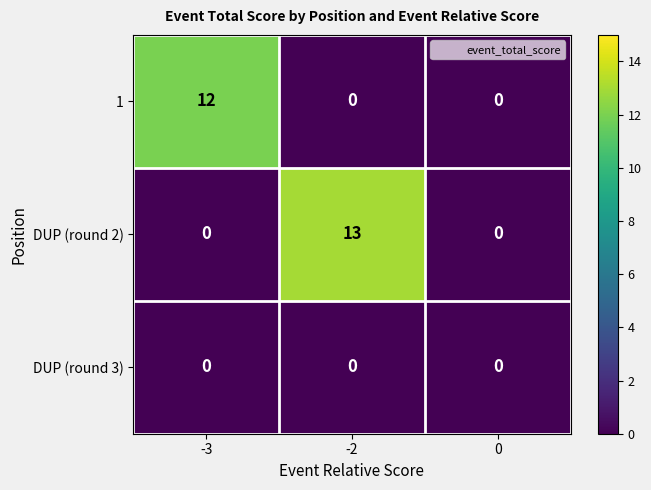

At which category does the chart reach its peak across all series?

-2